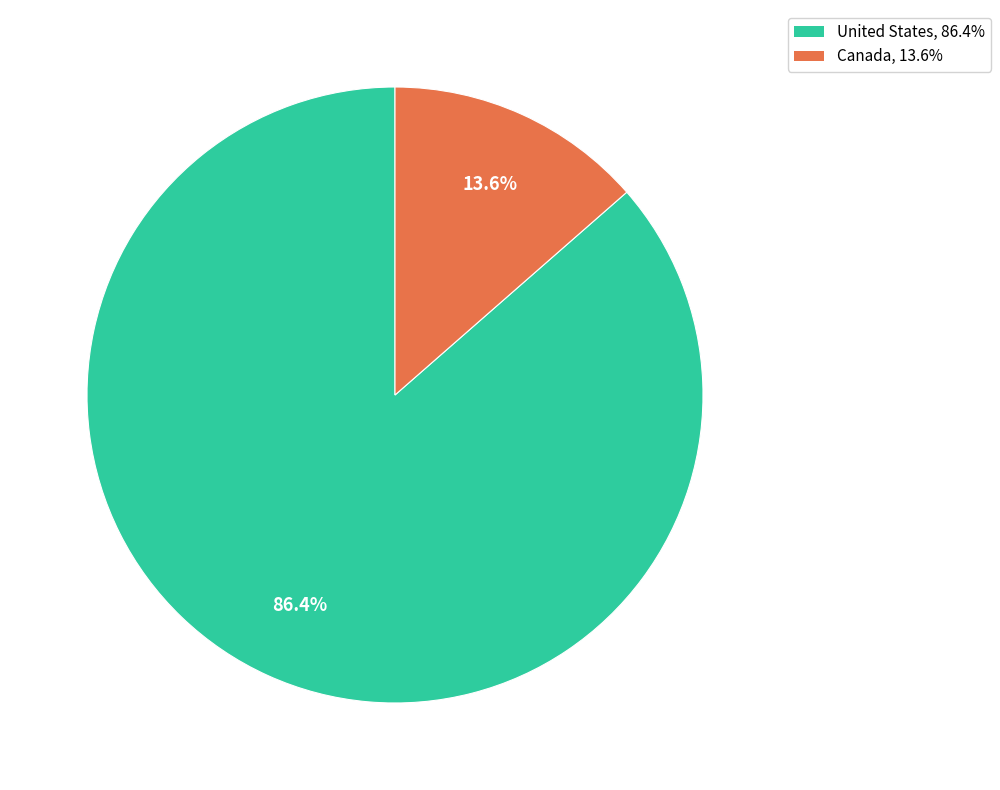

What percentage is the Canada slice, to the nearest percent?

14%